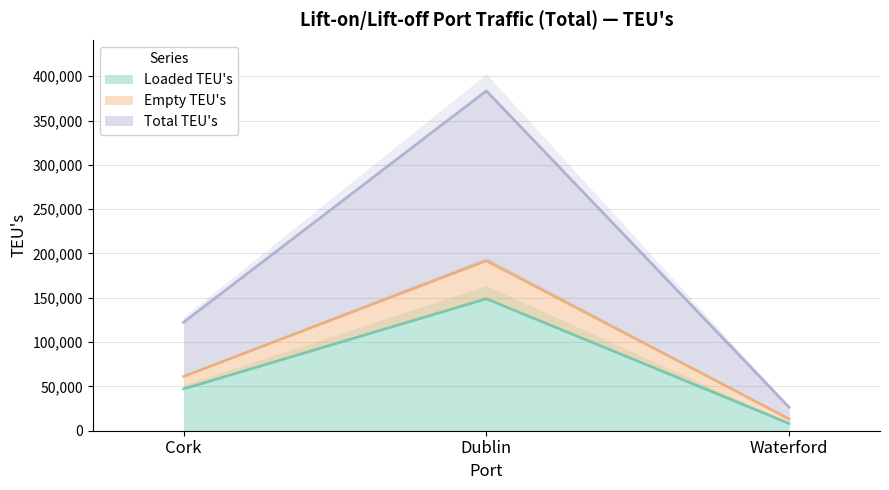

The Loaded TEU's series shows 8094 at Waterford. True or false?

True